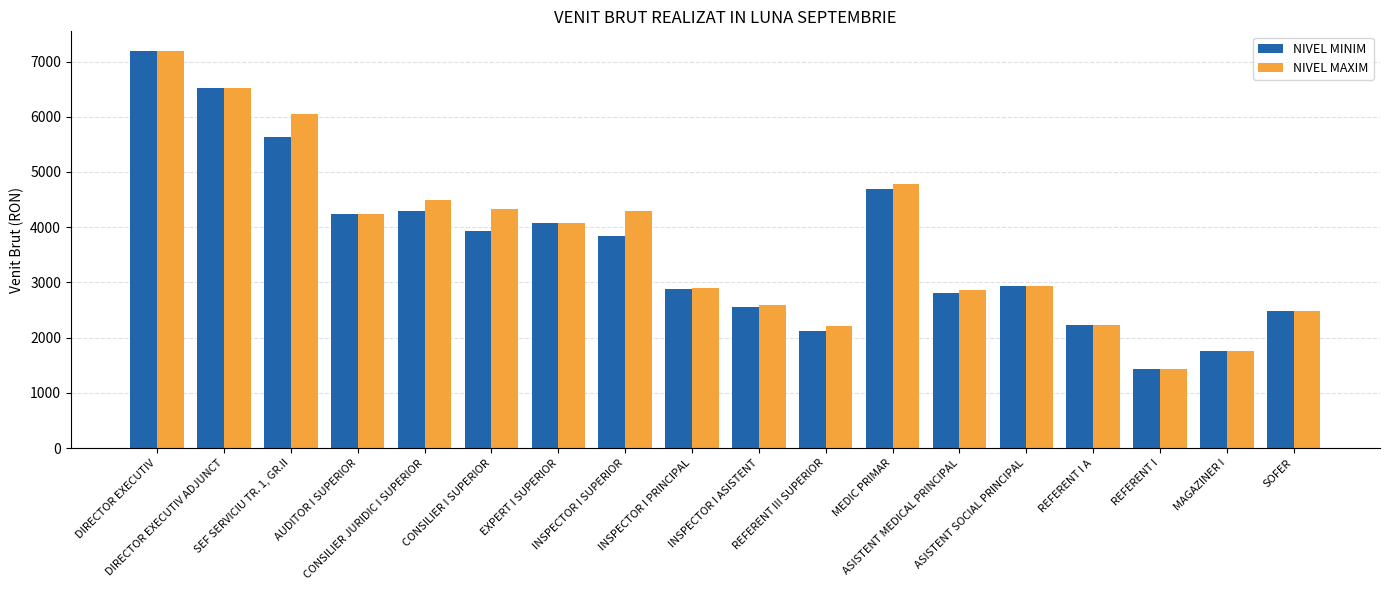

How many series are shown in this chart?

2